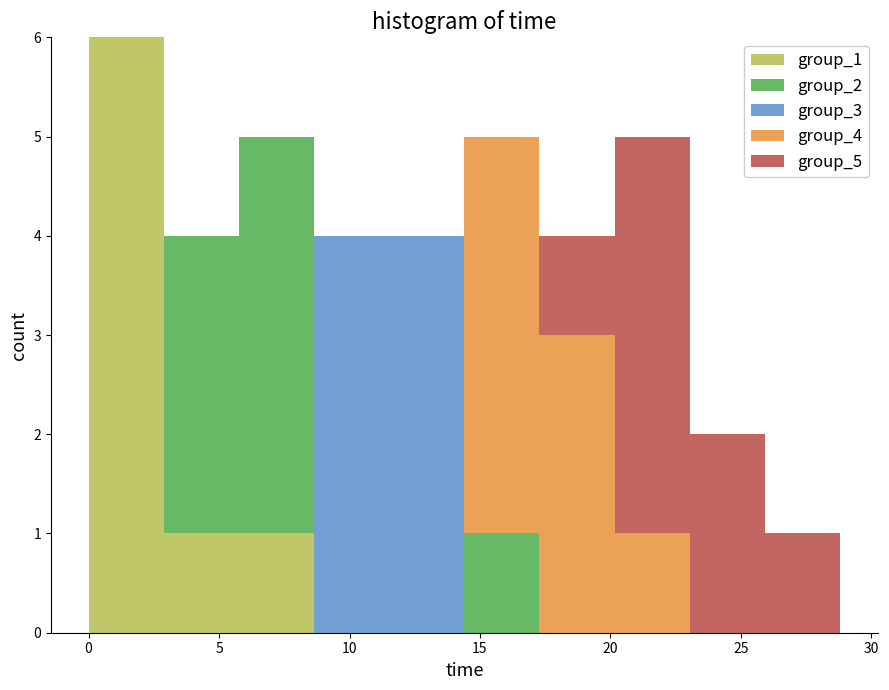

Which range on the x-axis has the tallest stacked bar (by total height)?

0.0 to 3.0